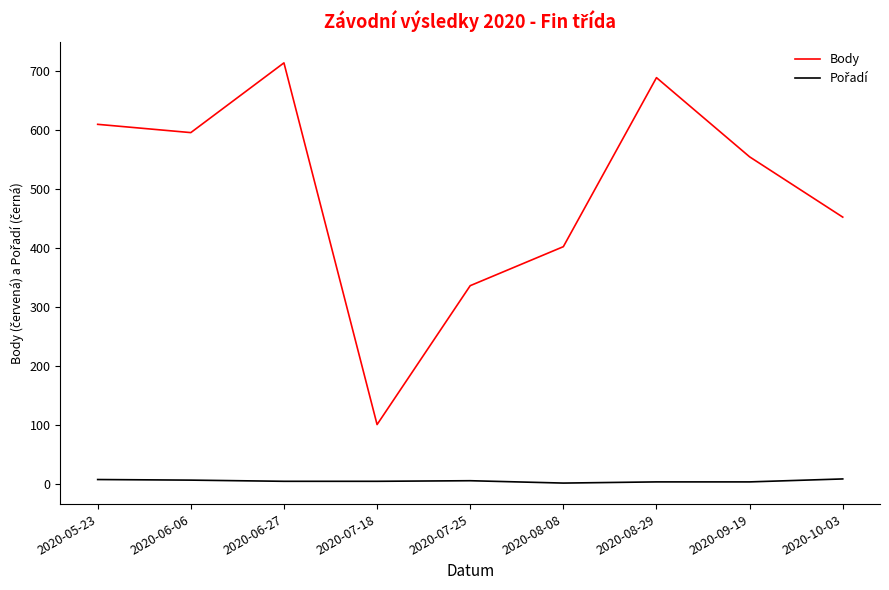

Which series has the largest range (max minus min)?

Body